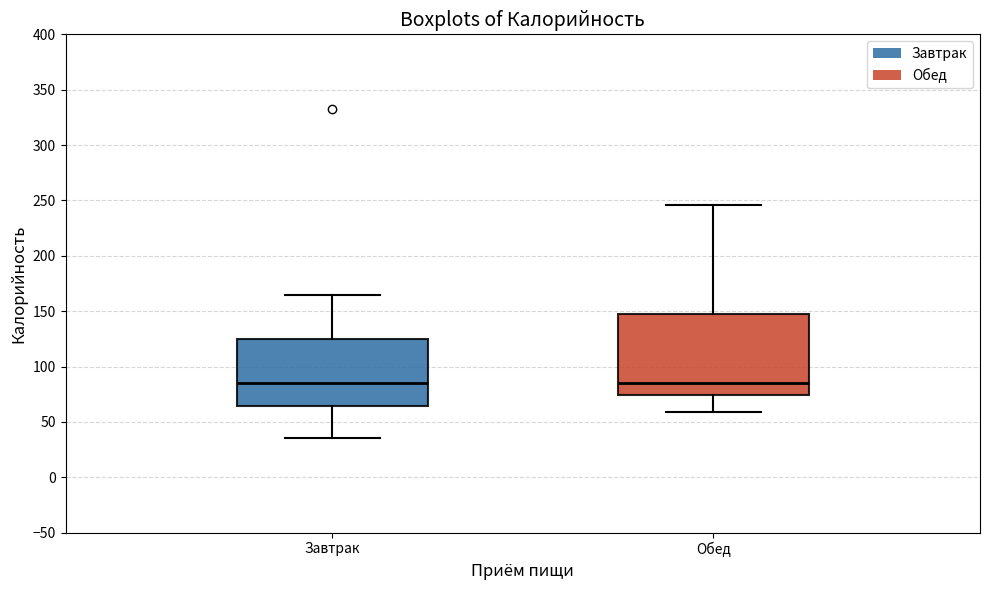

Which box is the tallest, from its lower edge to its upper edge?

Обед